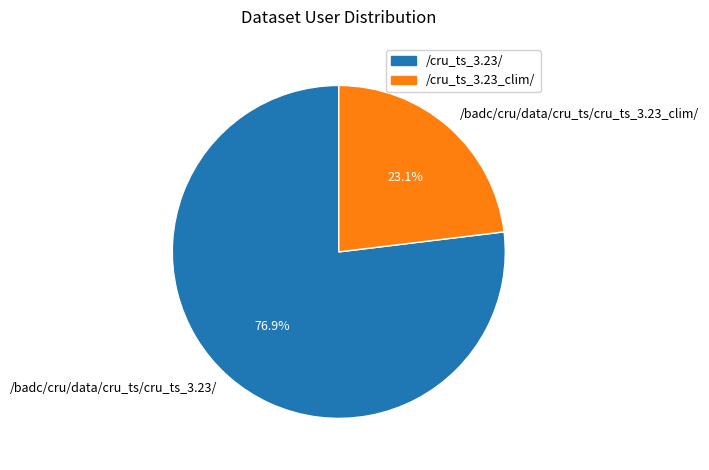

True or false: /badc/cru/data/cru_ts/cru_ts_3.23_clim/ accounts for 23% of the total.

True